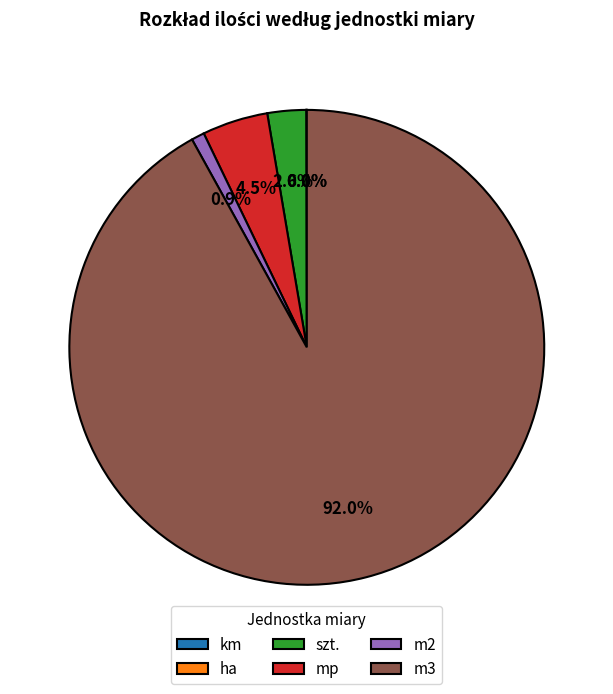

Which category accounts for the majority?

m3